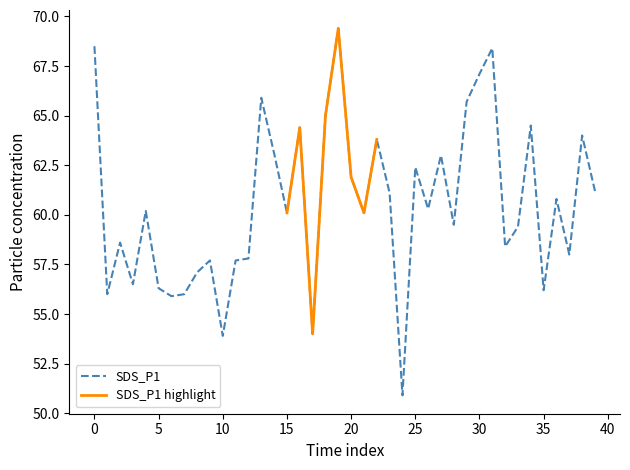

What is the difference between the maximum and minimum values?

18.5